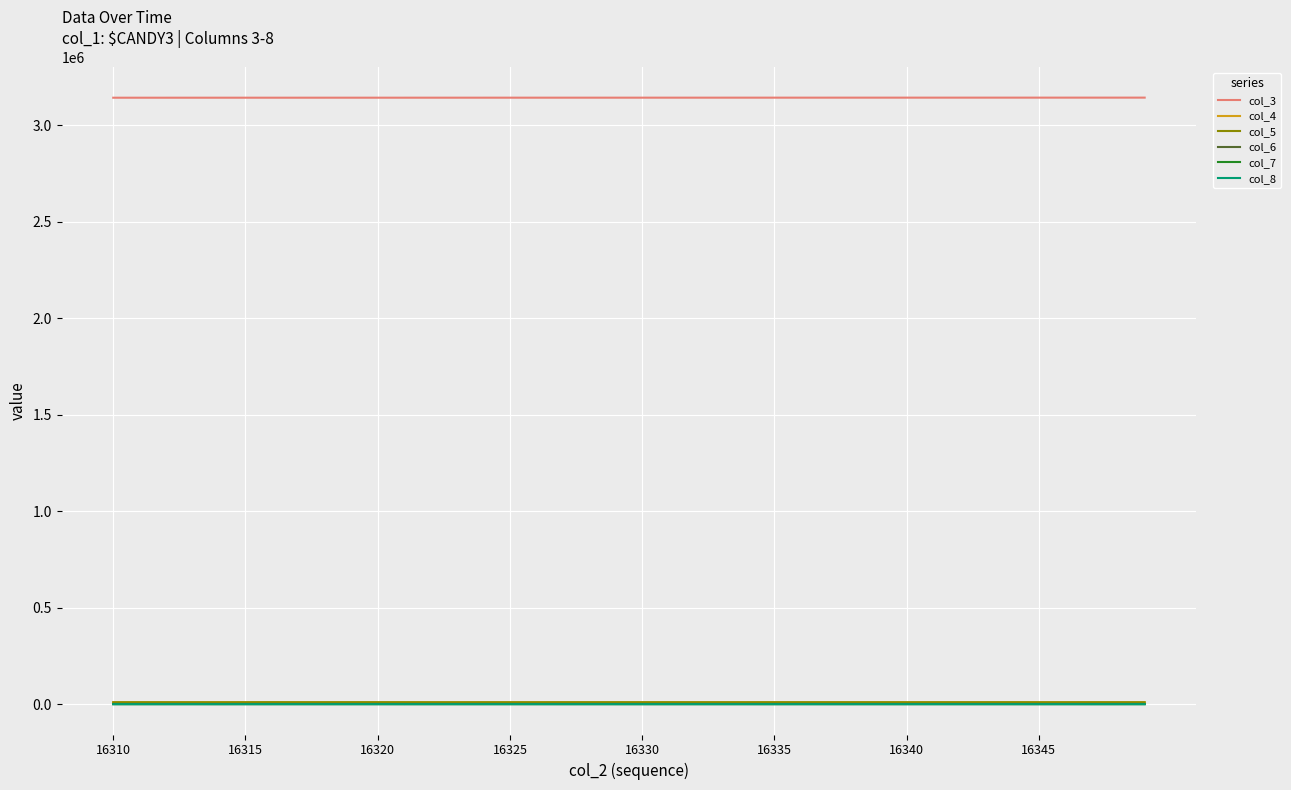

Which series has the largest total across all categories?

col_3